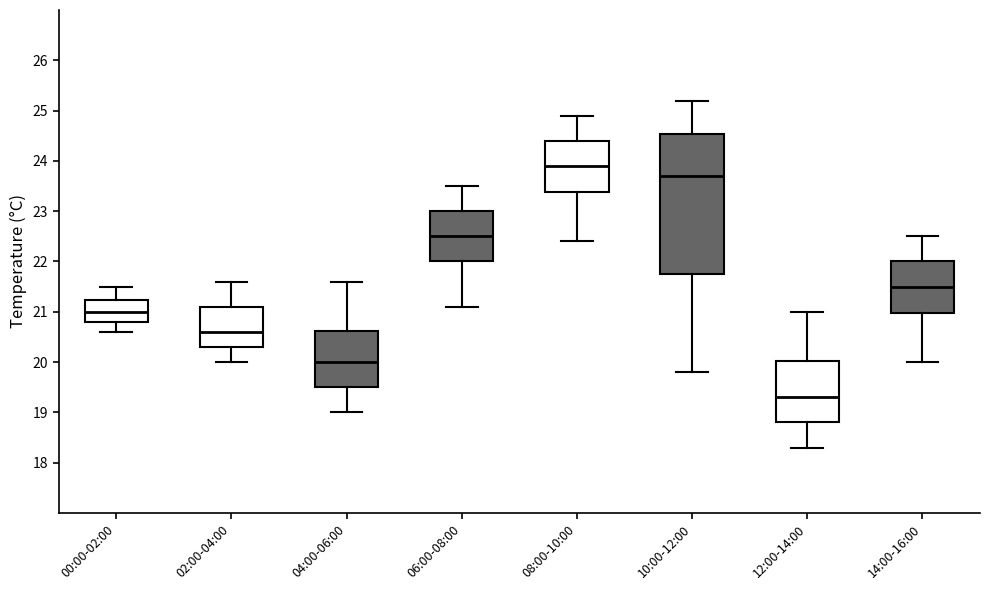

Where is the upper edge of the box for 00:00-02:00 on the y-axis? The values are not printed on the chart, so give them approximately, as read against the axis.

21.2